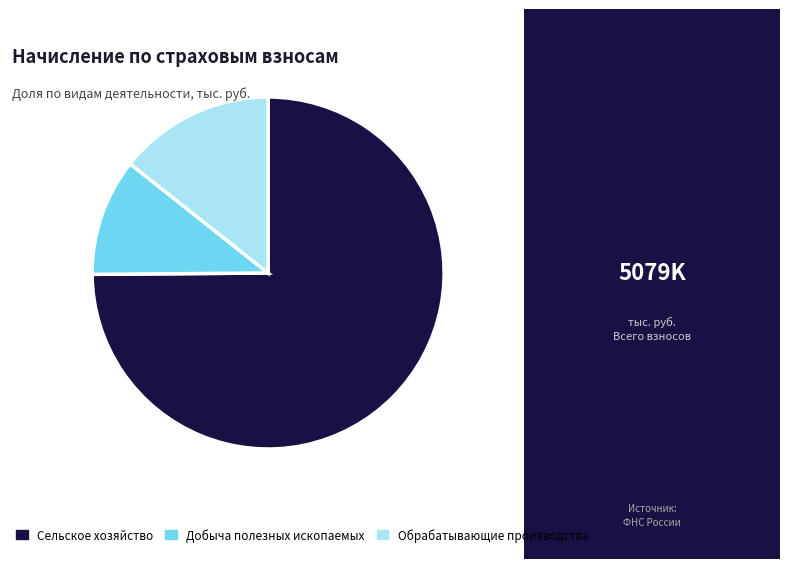

How many segments does this pie chart have?

3